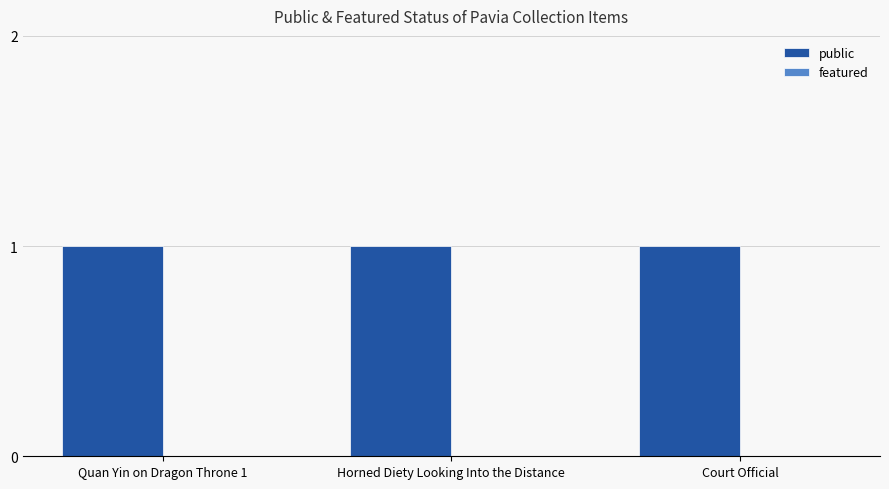

Are the bars horizontal?

No